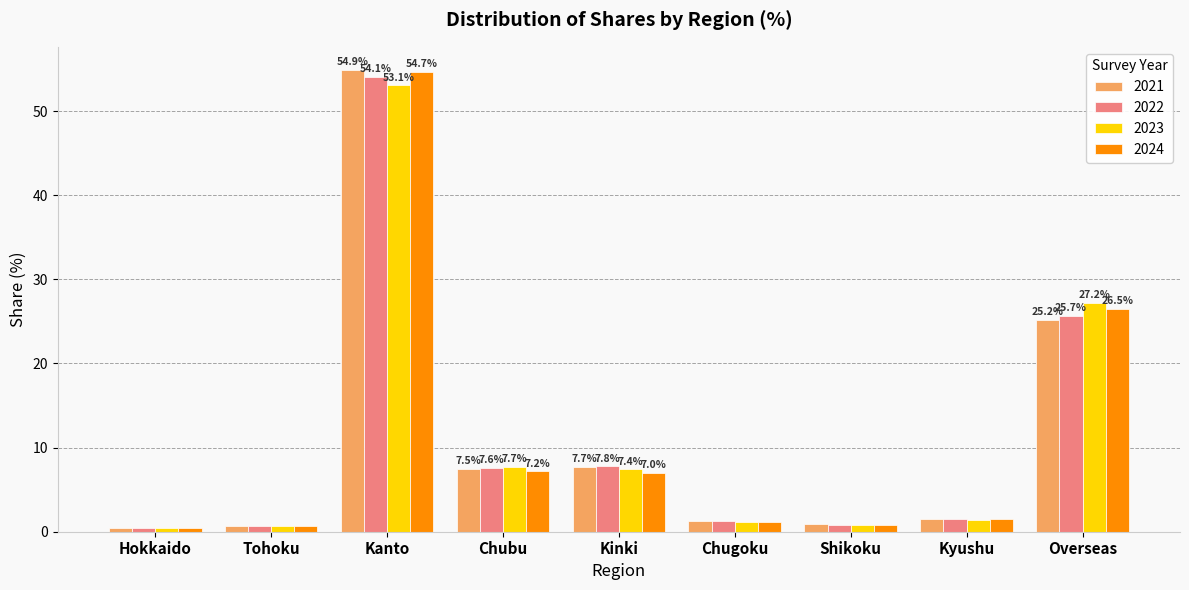

What is the lowest value of the 2023 series?

0.5